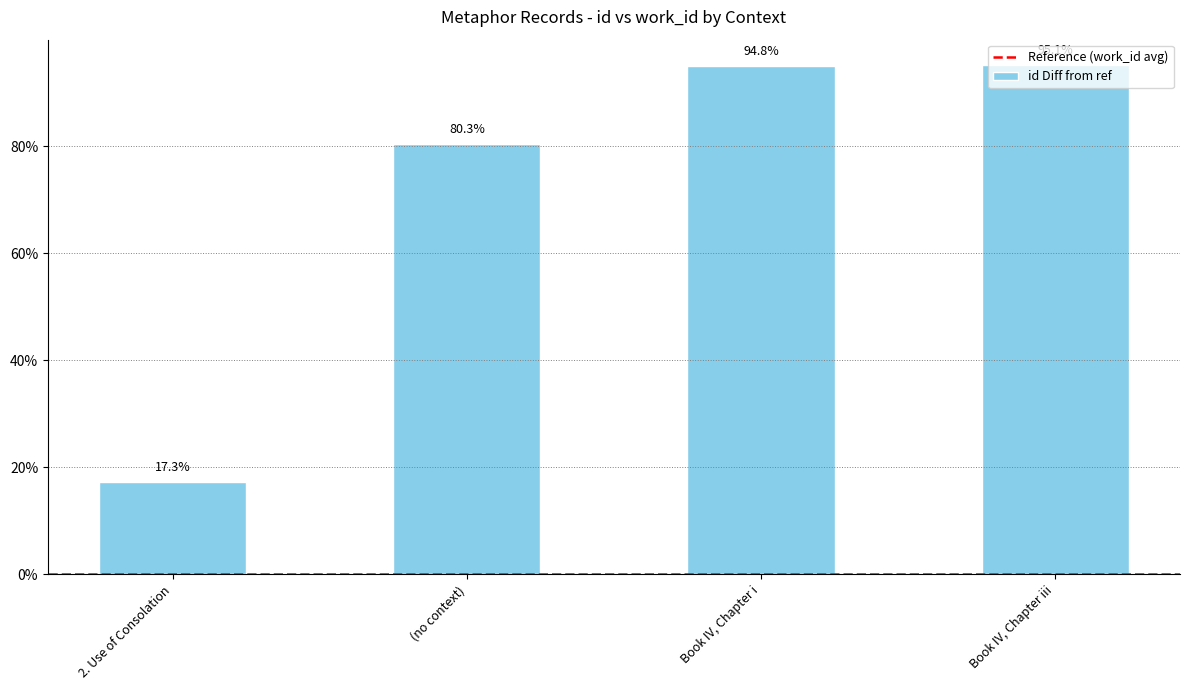

At which category does the chart reach its peak across all series?

Book IV, Chapter iii